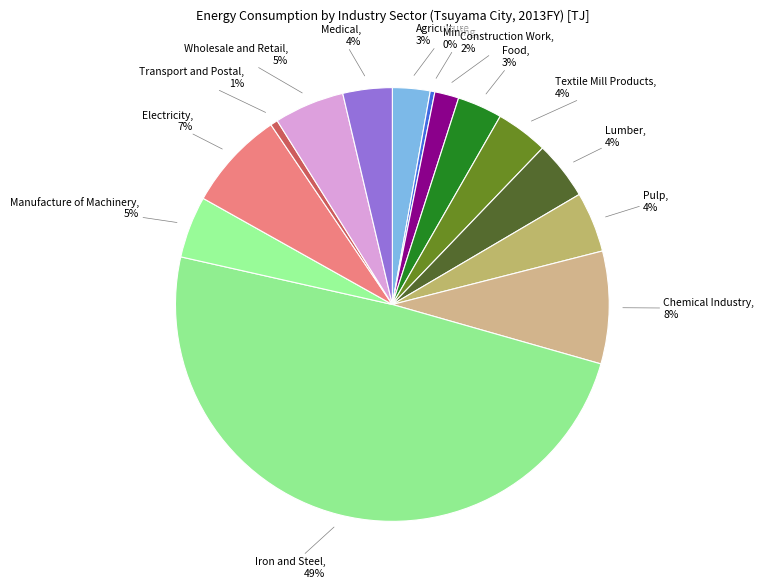

How many segments does this pie chart have?

14